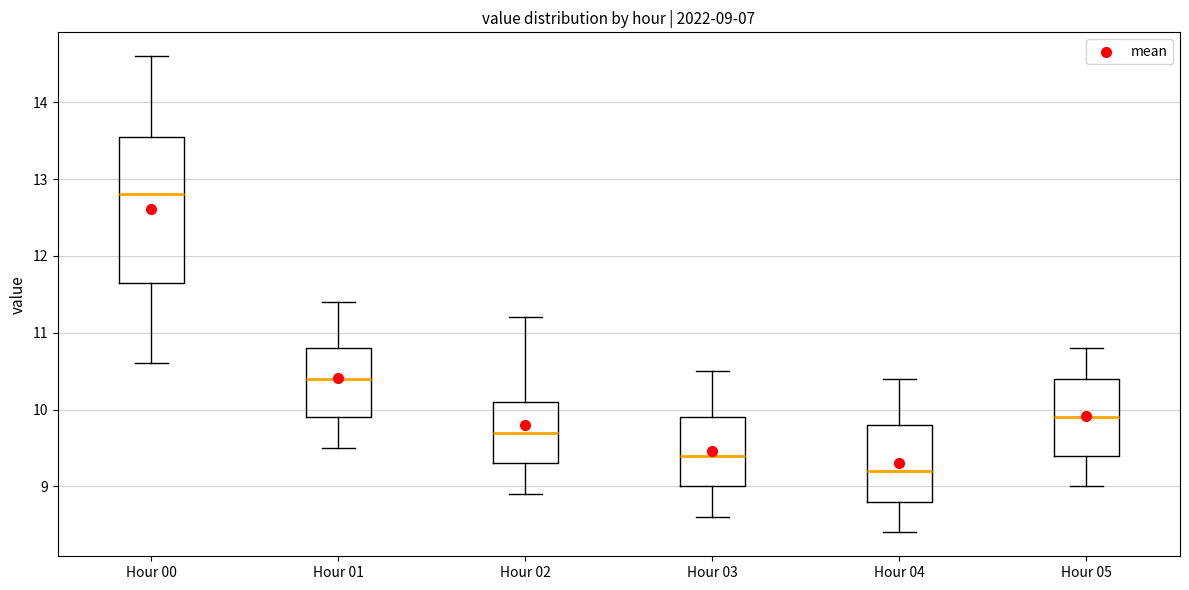

Which box is the tallest, from its lower edge to its upper edge?

Hour 00